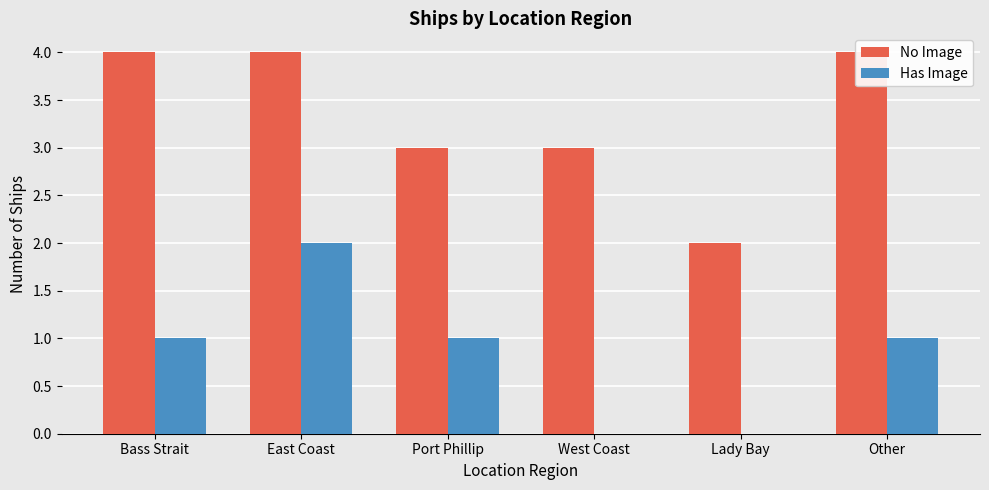

List the series in order of their peak value, highest first.

No Image, Has Image